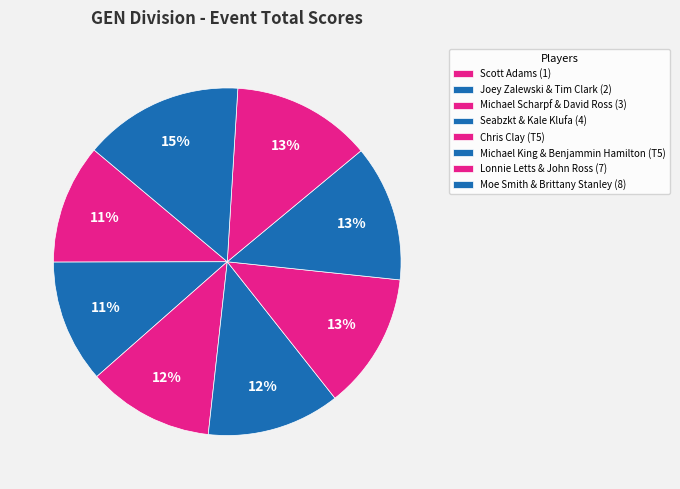

Which slice is the largest?

Moe Smith & Brittany Stanley (8)